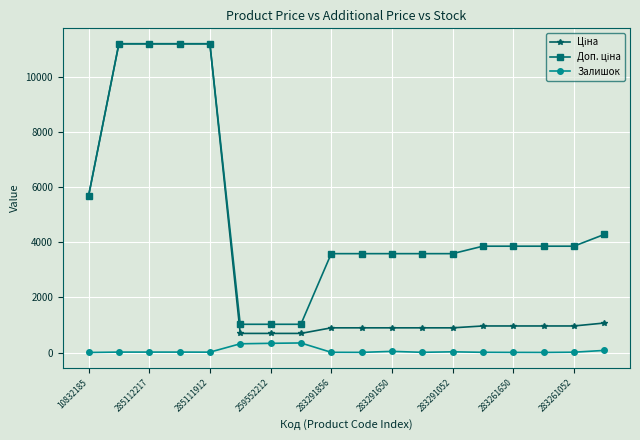

At how many categories does at least one series exceed 5519?

5